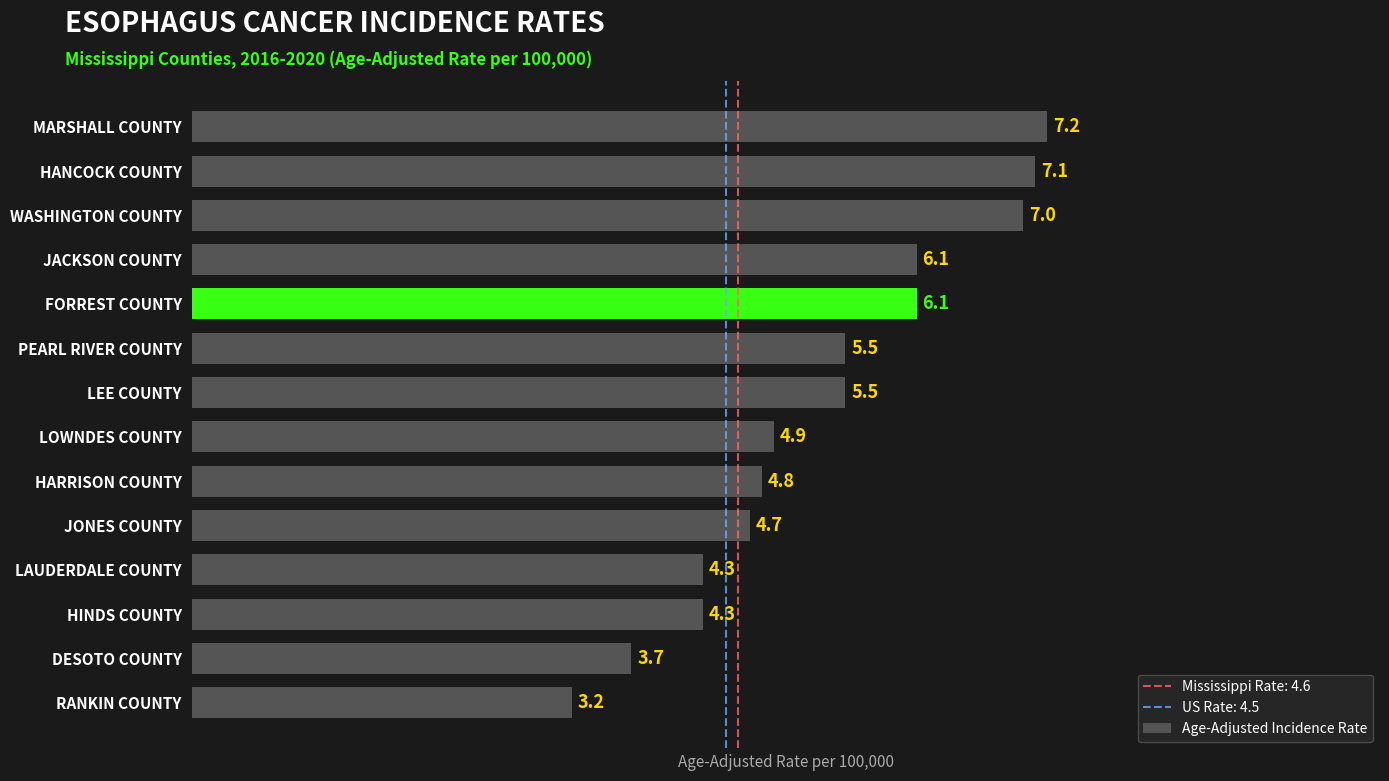

Count the number of values greater than 5.

7